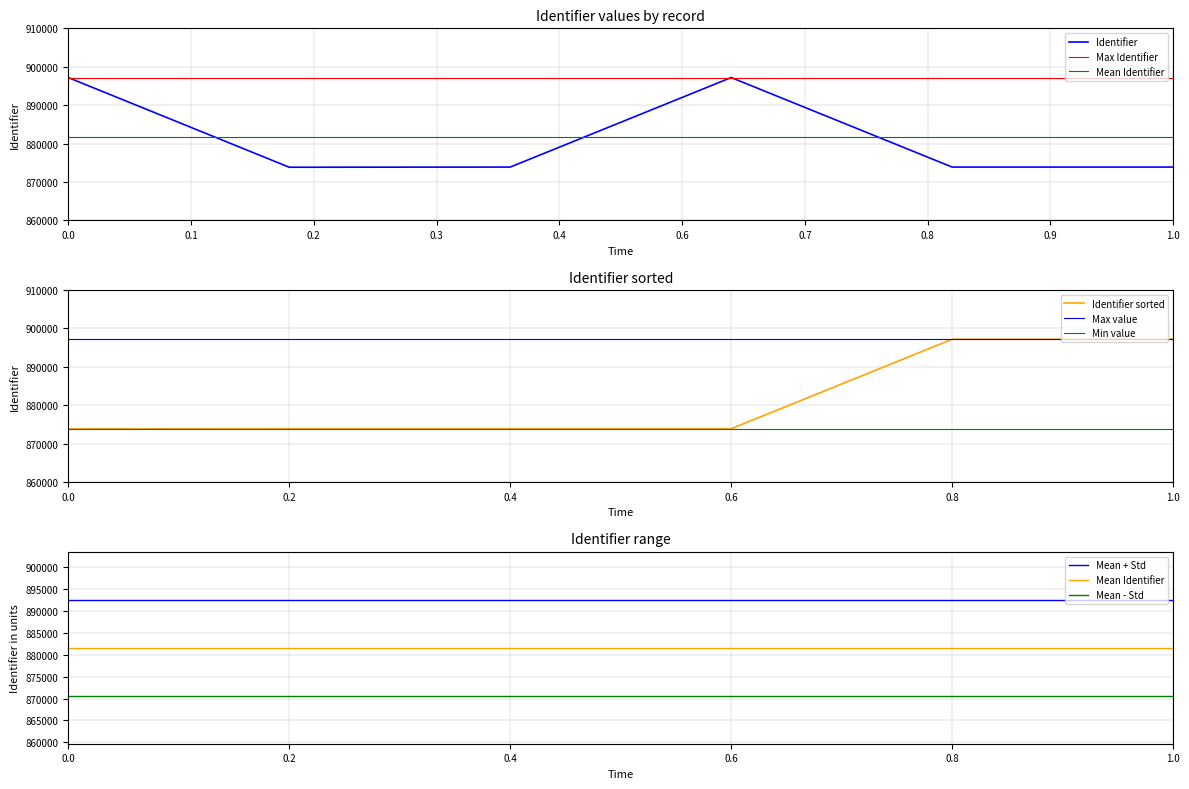

What is the sum of all values?

5289842